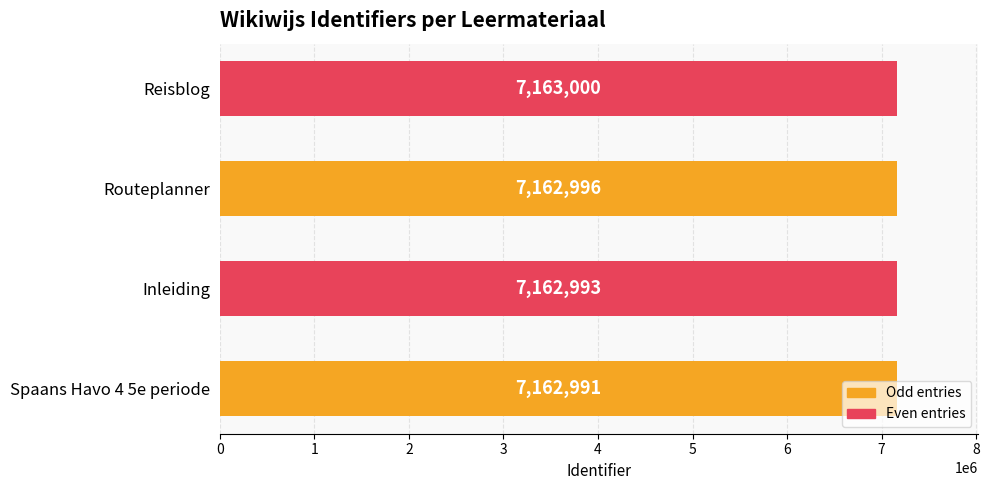

Which has a higher value, Reisblog or Inleiding?

Reisblog